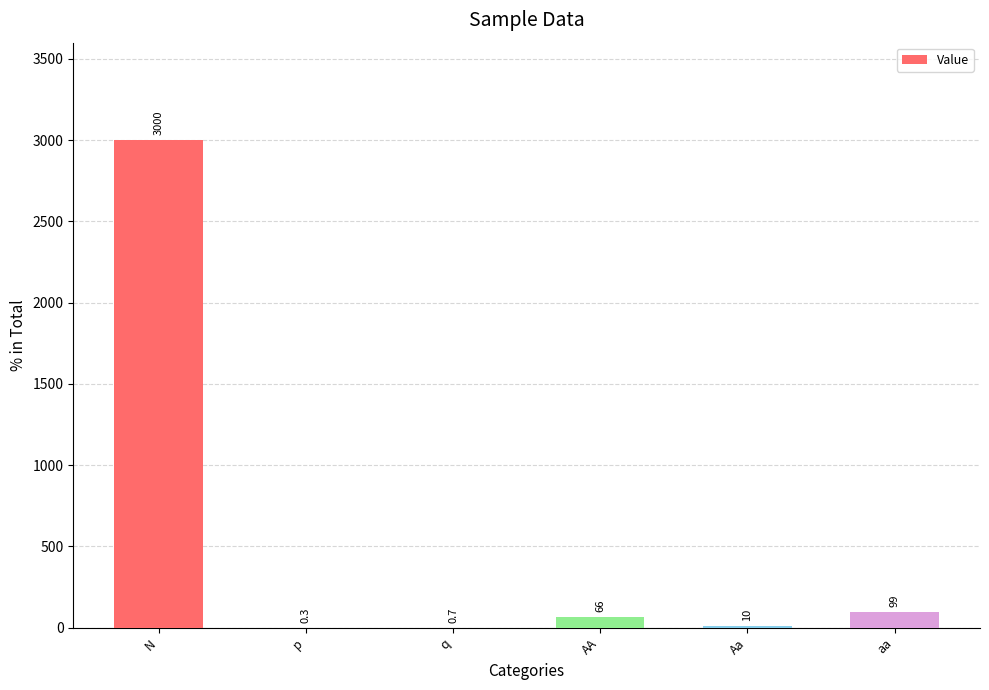

Reading left to right, extract all data points from this chart.

N=3000.0	p=0.3	q=0.7	AA=66.0	Aa=10.0	aa=99.0